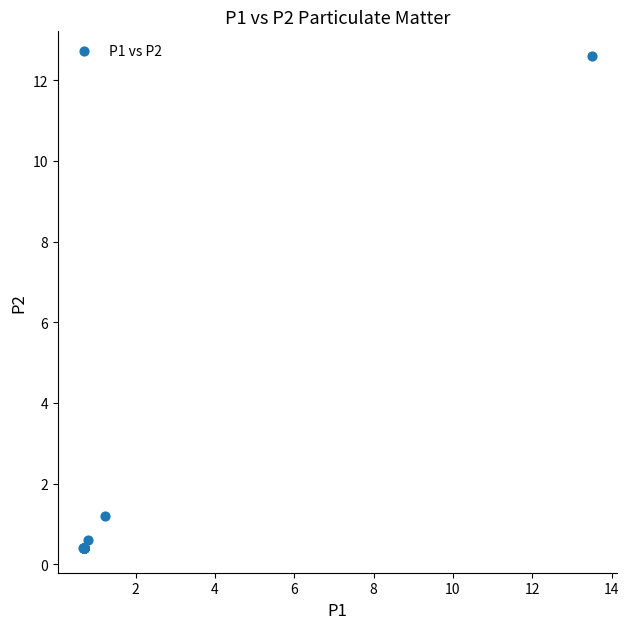

What Y value in the scatter plot is closest to 6?

1.2